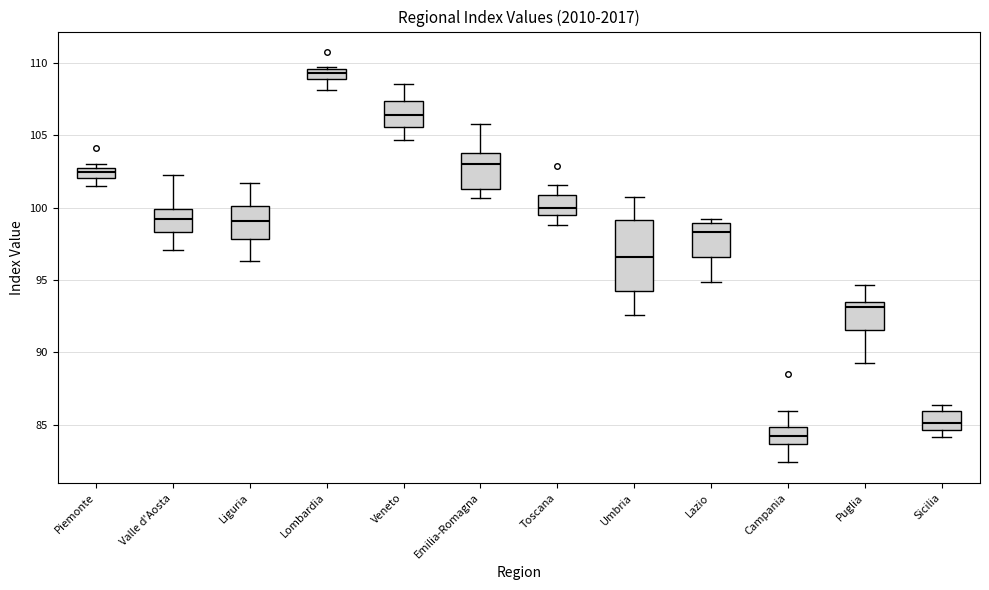

Where does the lower whisker of the box for Toscana end on the y-axis? The values are not printed on the chart, so give them approximately, as read against the axis.

99.0